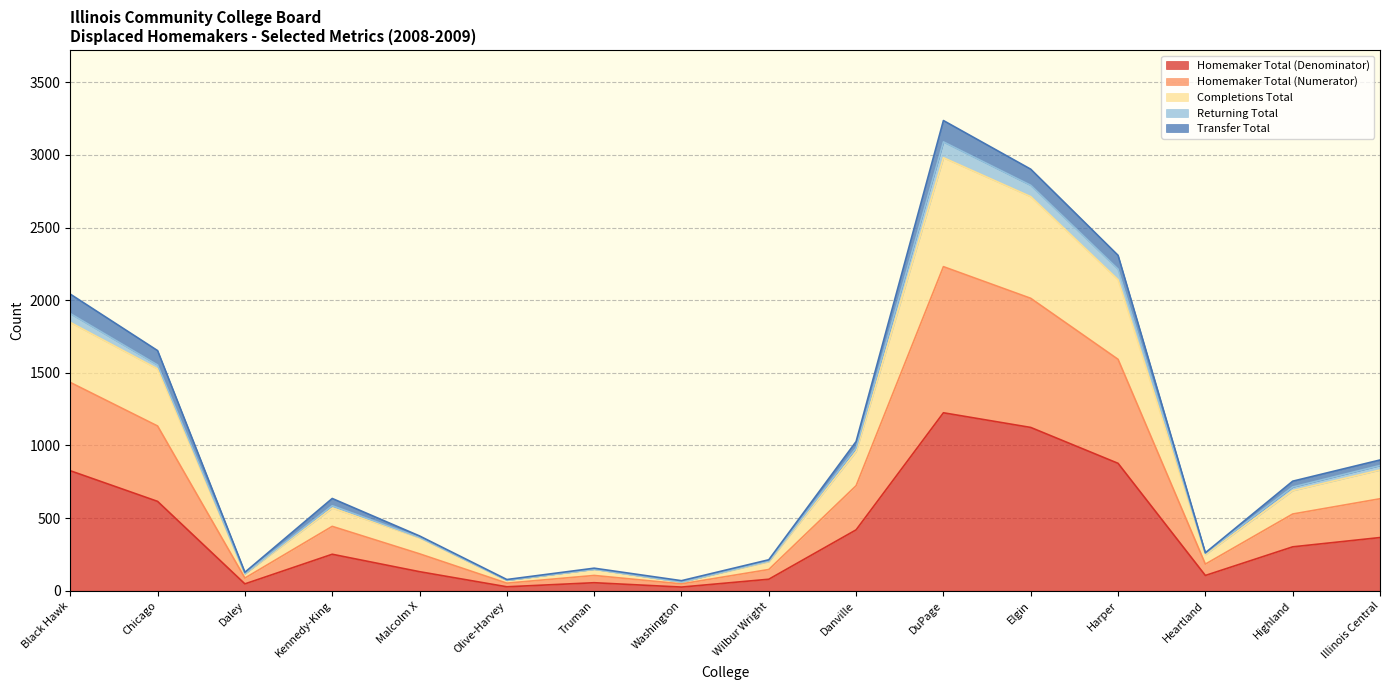

Is it true that Homemaker Total (Denominator) equals 1124 at Elgin?

True